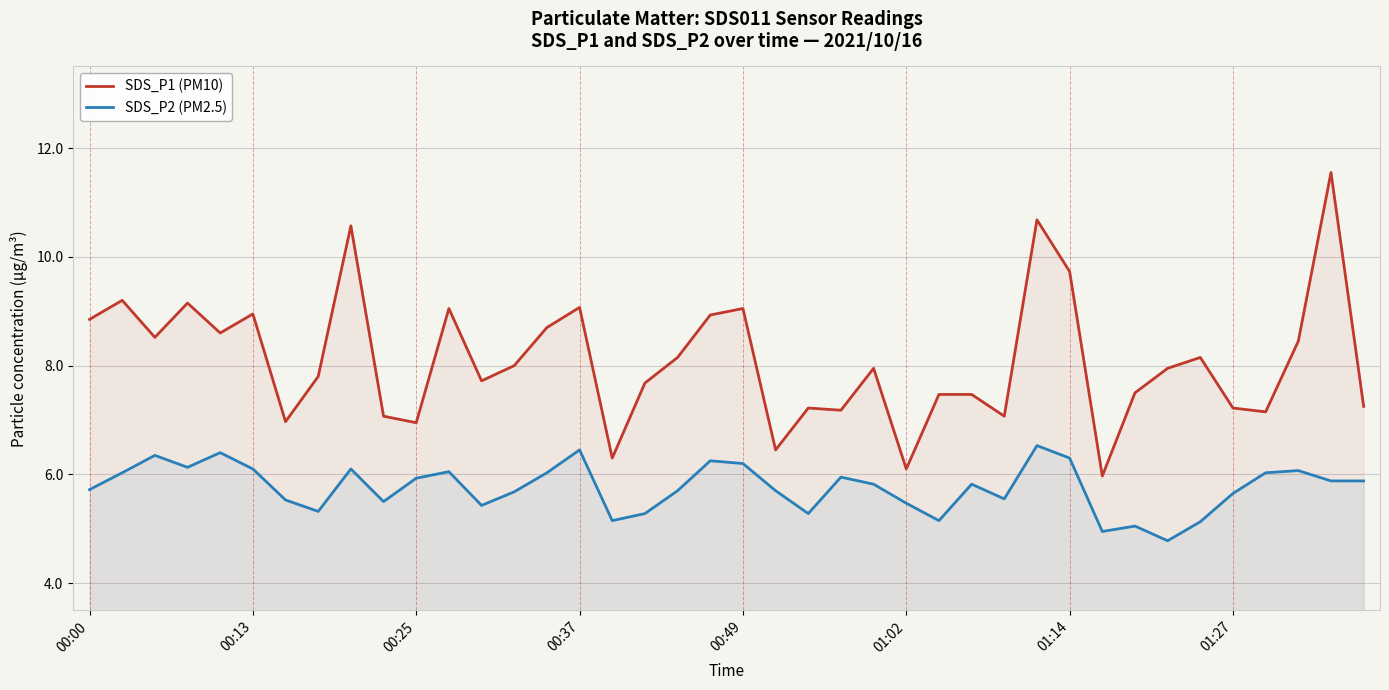

Reading left to right, list all the values displayed in this chart.

SDS_P1 (PM10): 8.8	9.2	8.5	9.2	8.6	8.9	7.0	7.8	10.6	7.1	7.0	9.1	7.7	8.0	8.7	9.1	6.3	7.7	8.2	8.9	9.1	6.5	7.2	7.2	8.0	6.1	7.5	7.5	7.1	10.7	9.7	6.0	7.5	8.0	8.2	7.2	7.2	8.4	11.6	7.2
SDS_P2 (PM2.5): 5.7	6.0	6.3	6.1	6.4	6.1	5.5	5.3	6.1	5.5	5.9	6.0	5.4	5.7	6.0	6.5	5.2	5.3	5.7	6.2	6.2	5.7	5.3	6.0	5.8	5.5	5.2	5.8	5.5	6.5	6.3	5.0	5.0	4.8	5.1	5.7	6.0	6.1	5.9	5.9